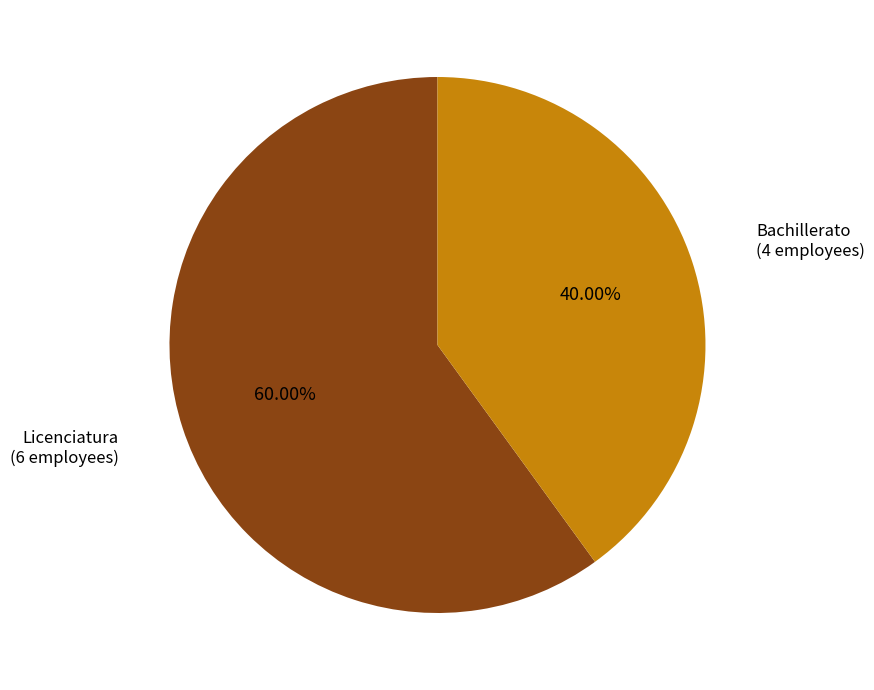

The Bachillerato slice represents 1% of the pie. True or false?

False